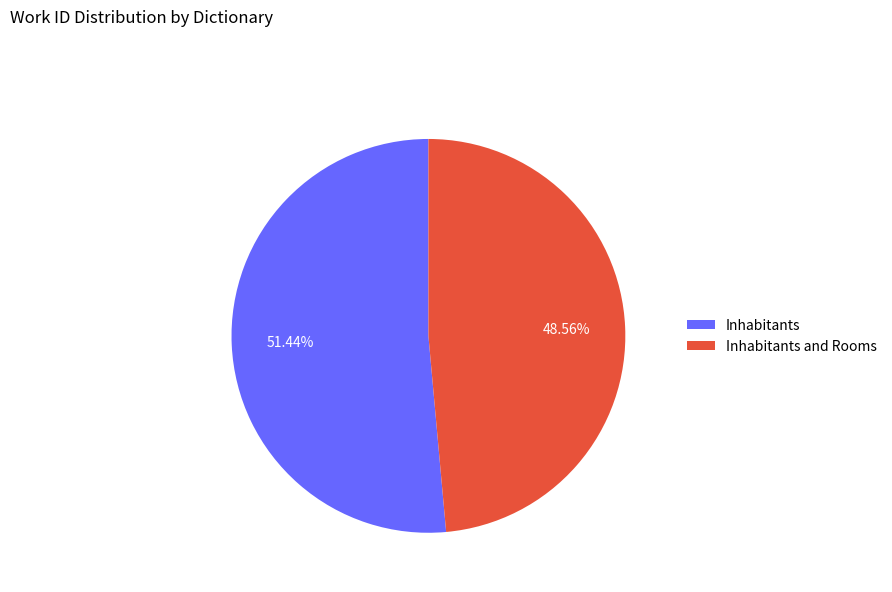

How many slices are in this pie chart?

2